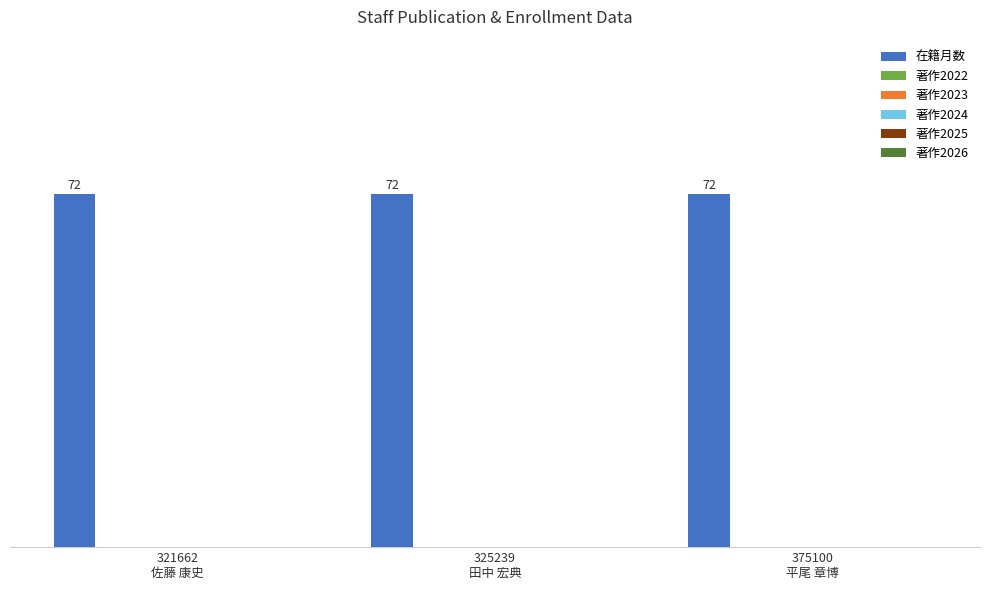

Reading right to left, extract all data points from this chart.

在籍月数: 375100
平尾 章博=72	325239
田中 宏典=72	321662
佐藤 康史=72
著作2022: 375100
平尾 章博=0	325239
田中 宏典=0	321662
佐藤 康史=0
著作2023: 375100
平尾 章博=0	325239
田中 宏典=0	321662
佐藤 康史=0
著作2024: 375100
平尾 章博=0	325239
田中 宏典=0	321662
佐藤 康史=0
著作2025: 375100
平尾 章博=0	325239
田中 宏典=0	321662
佐藤 康史=0
著作2026: 375100
平尾 章博=0	325239
田中 宏典=0	321662
佐藤 康史=0